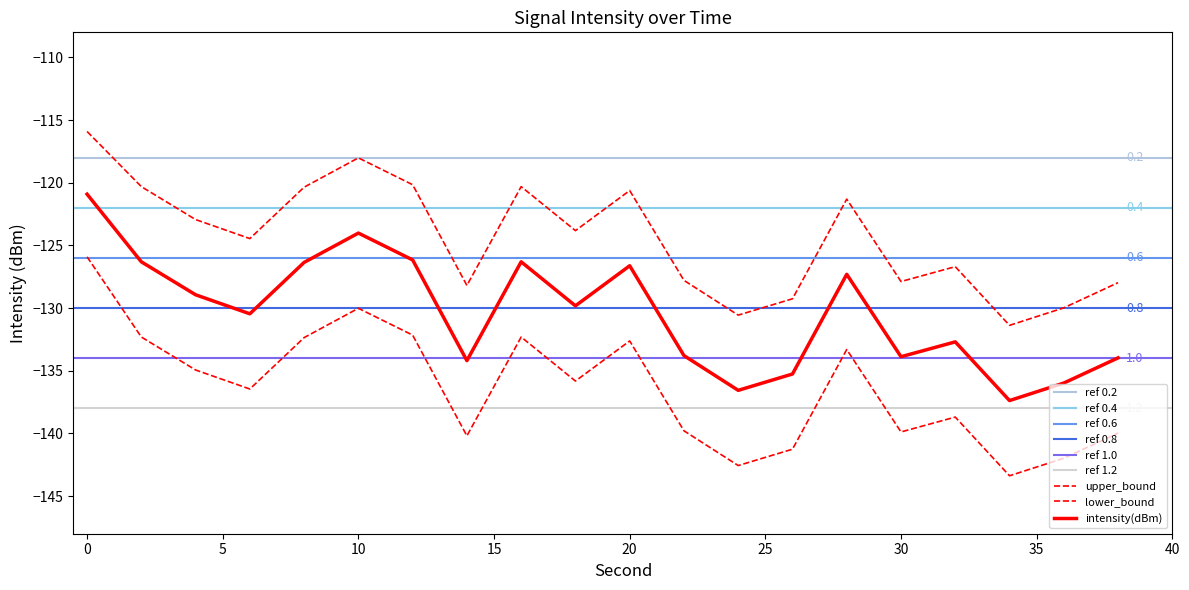

Between 28 and 8, which is larger?

8